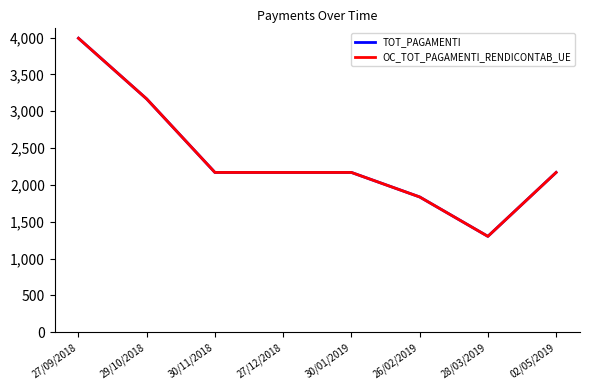

How many distinct data groups are displayed?

2